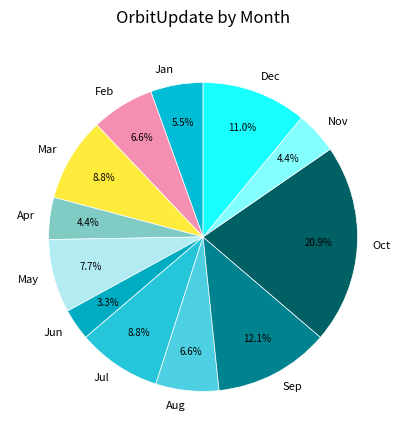

What is the largest slice in the pie chart?

Oct